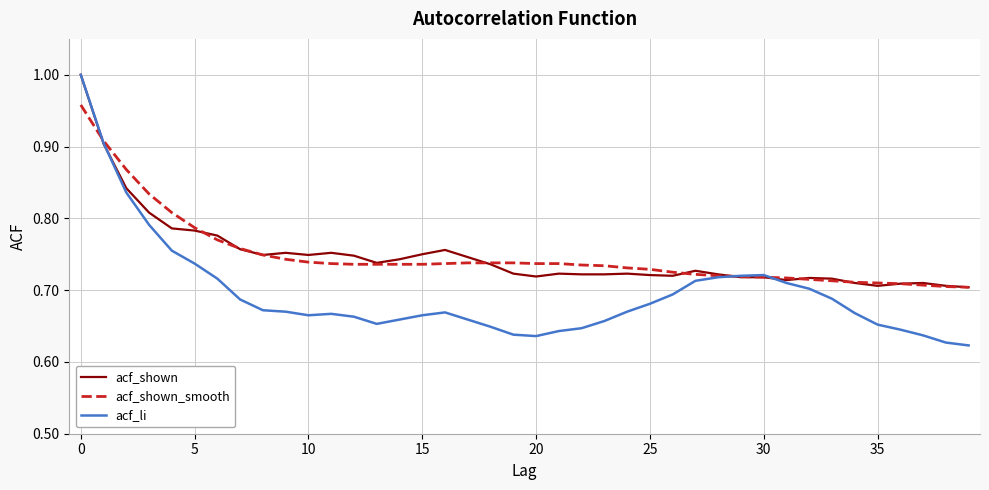

Which series has the largest range (max minus min)?

acf_li